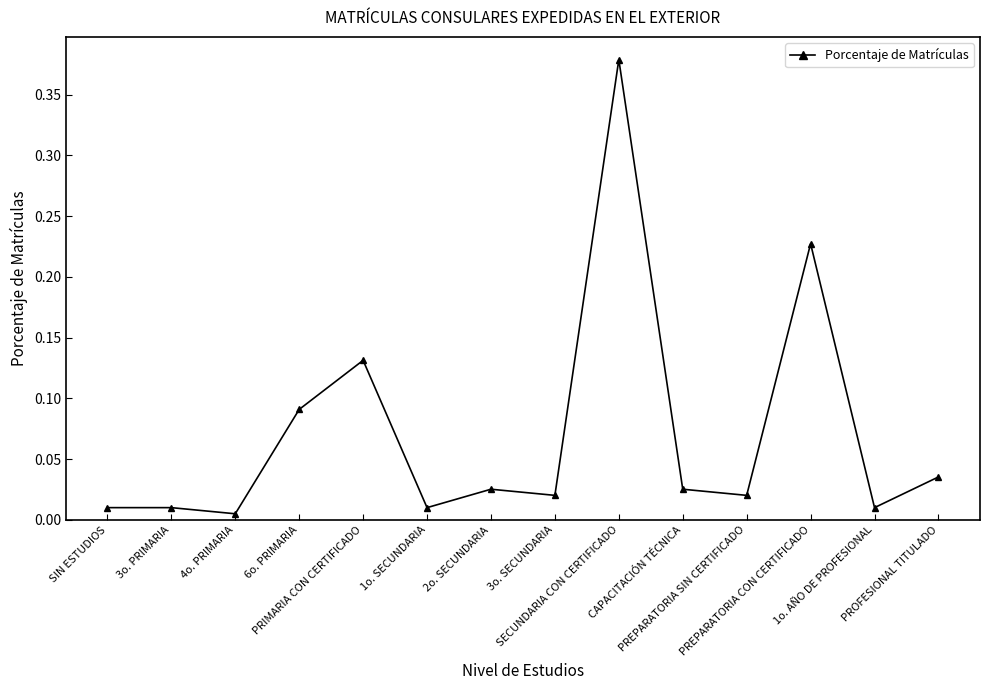

What is the value of the 5th point from the left?

0.1